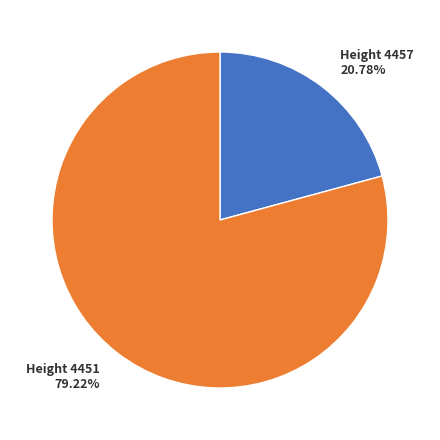

Which category accounts for the majority?

Height 4451